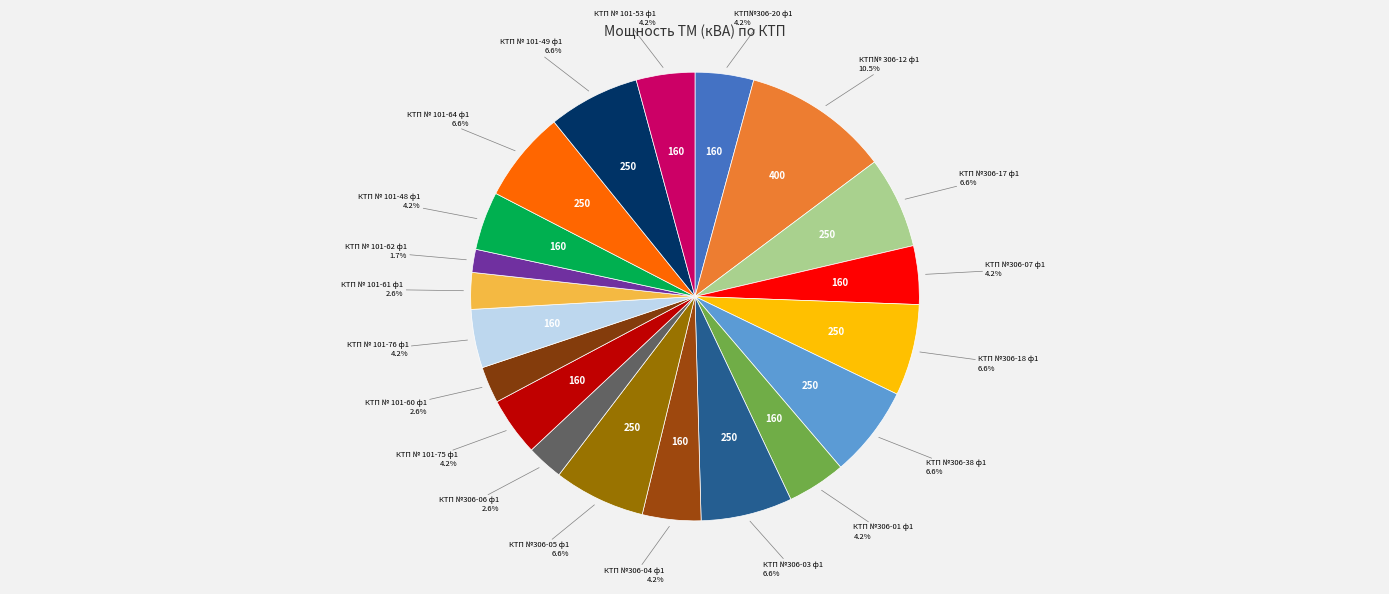

Count the number of slices in the pie.

20